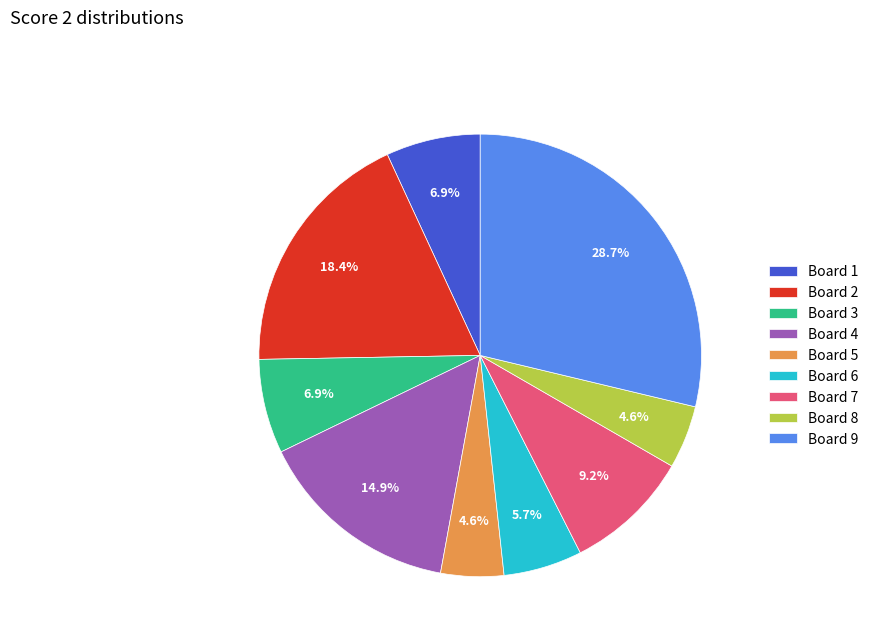

How many slices are in this pie chart?

9